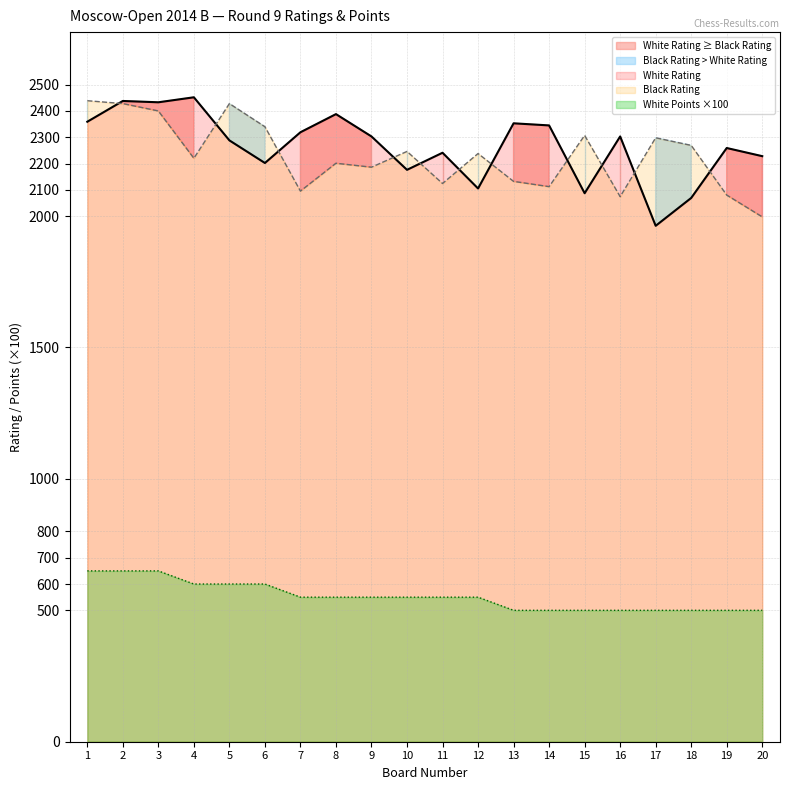

Count the number of categories in the chart.

20